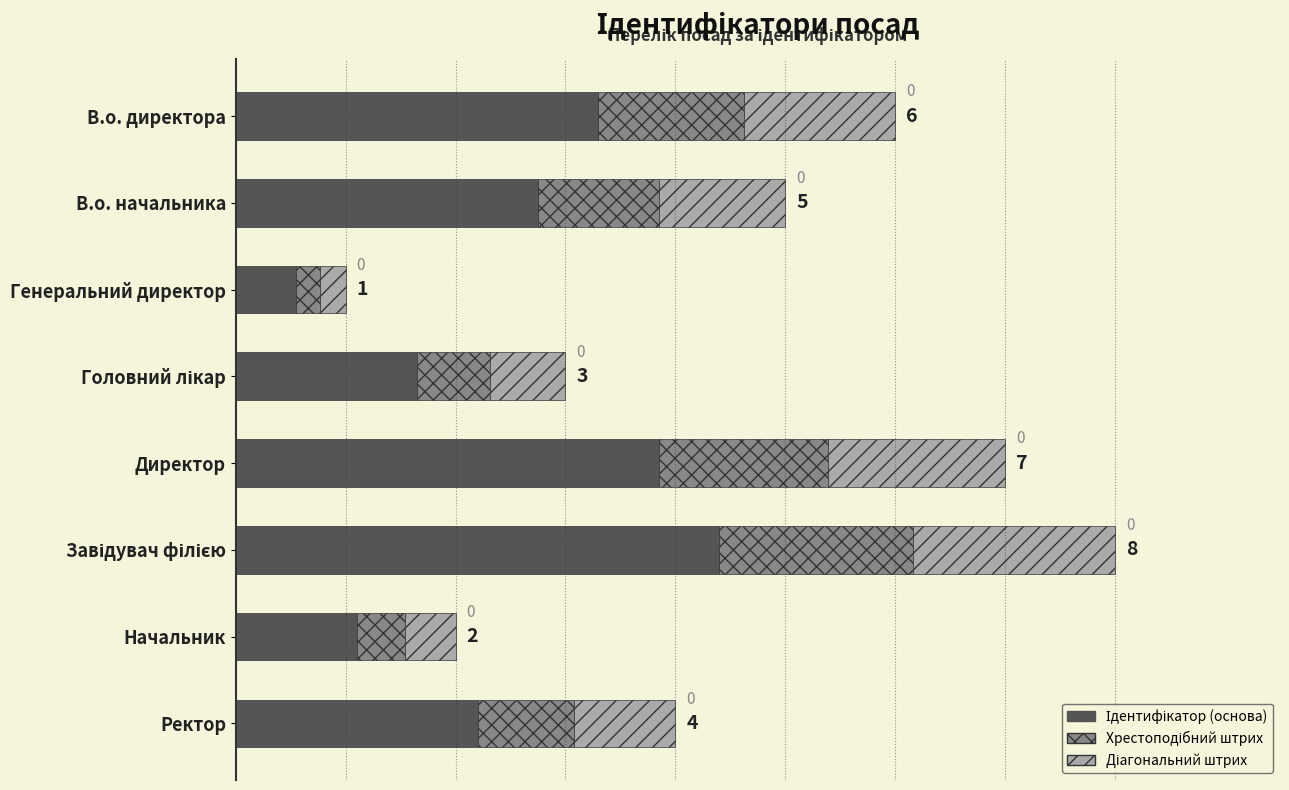

What is the change in value from В.о. начальника to Головний лікар?

-1.1